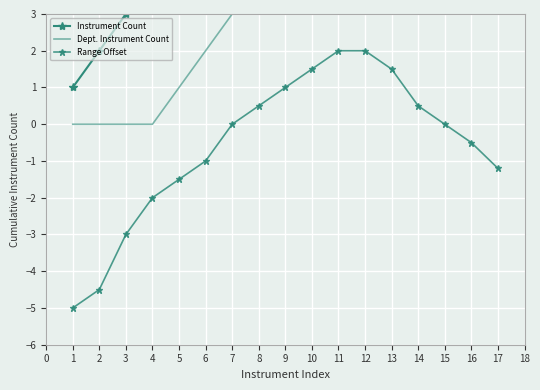

How many data points does each series have?

17